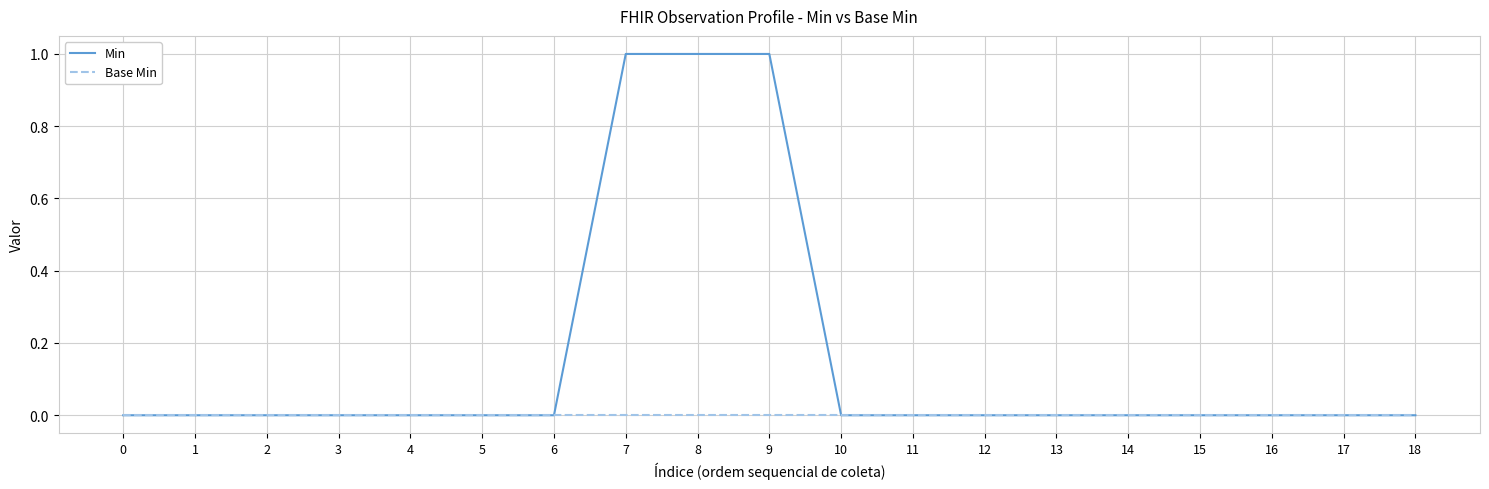

Is it true that Min equals 0 at 10?

True